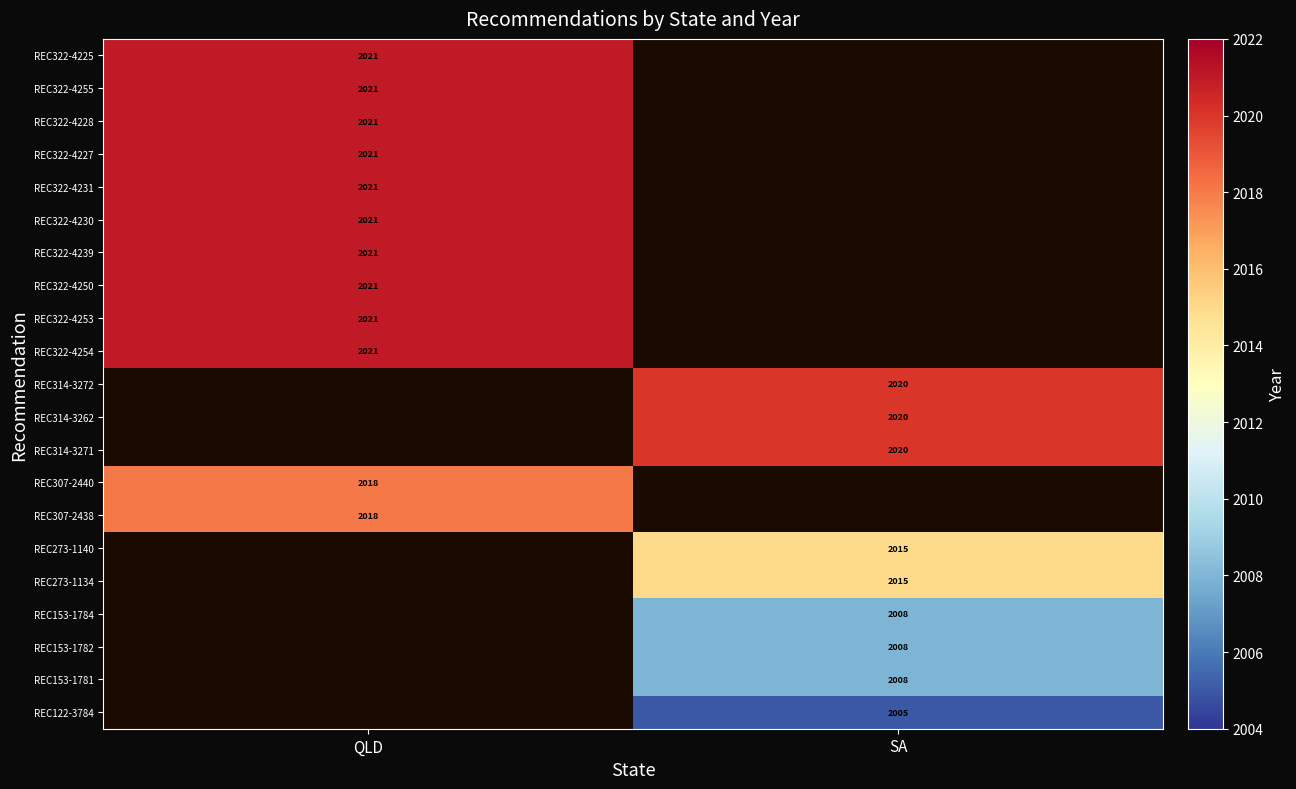

Which has a higher value, QLD or SA?

SA